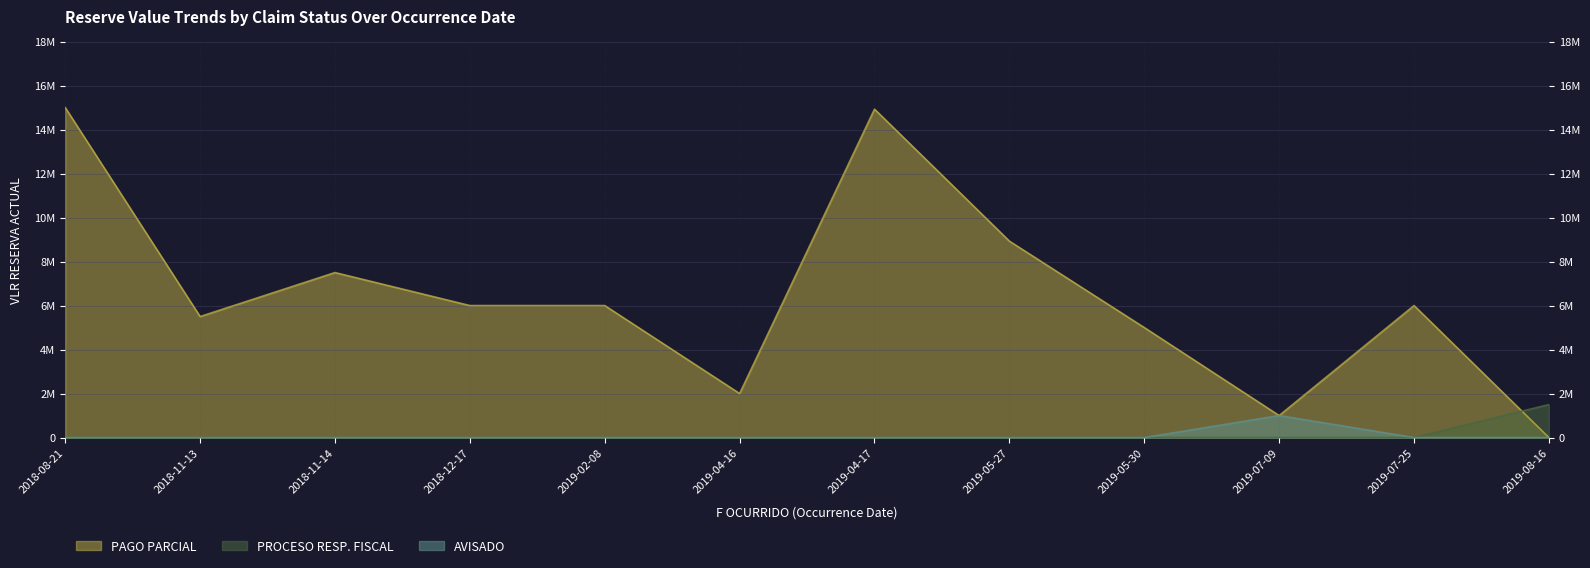

What position from the right is 2019-04-16?

7